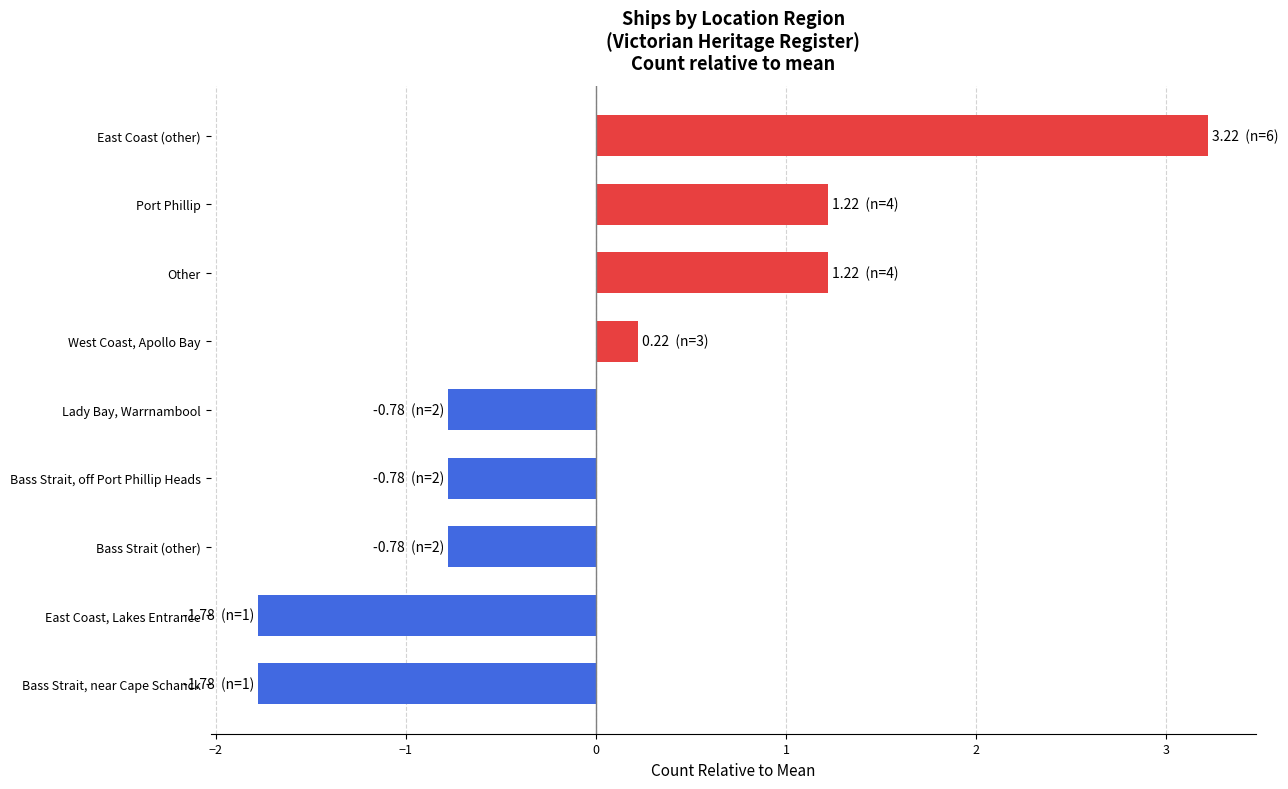

How many bars are there in total?

9